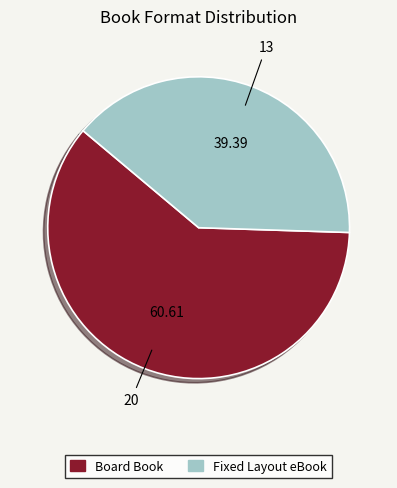

Is it true that Fixed Layout eBook is 39% of the pie?

True